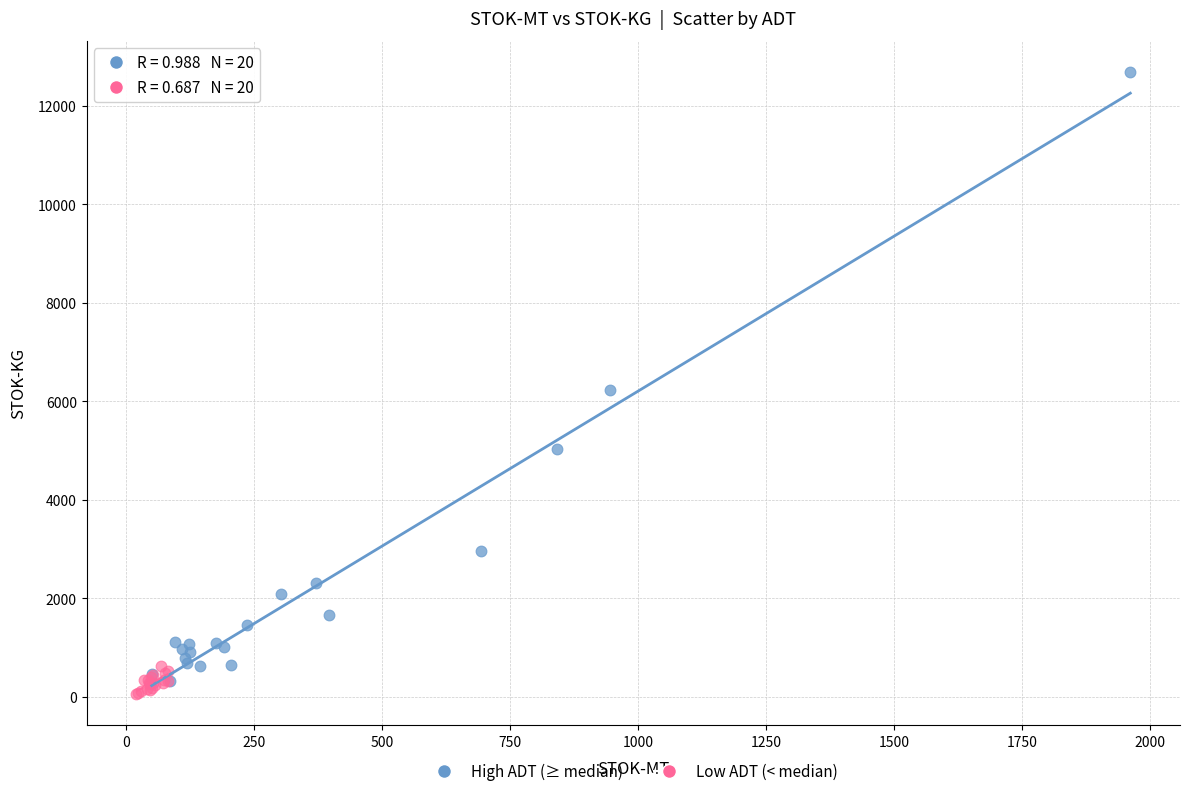

Which series has the largest Y range (max minus min)?

High ADT (≥ median)